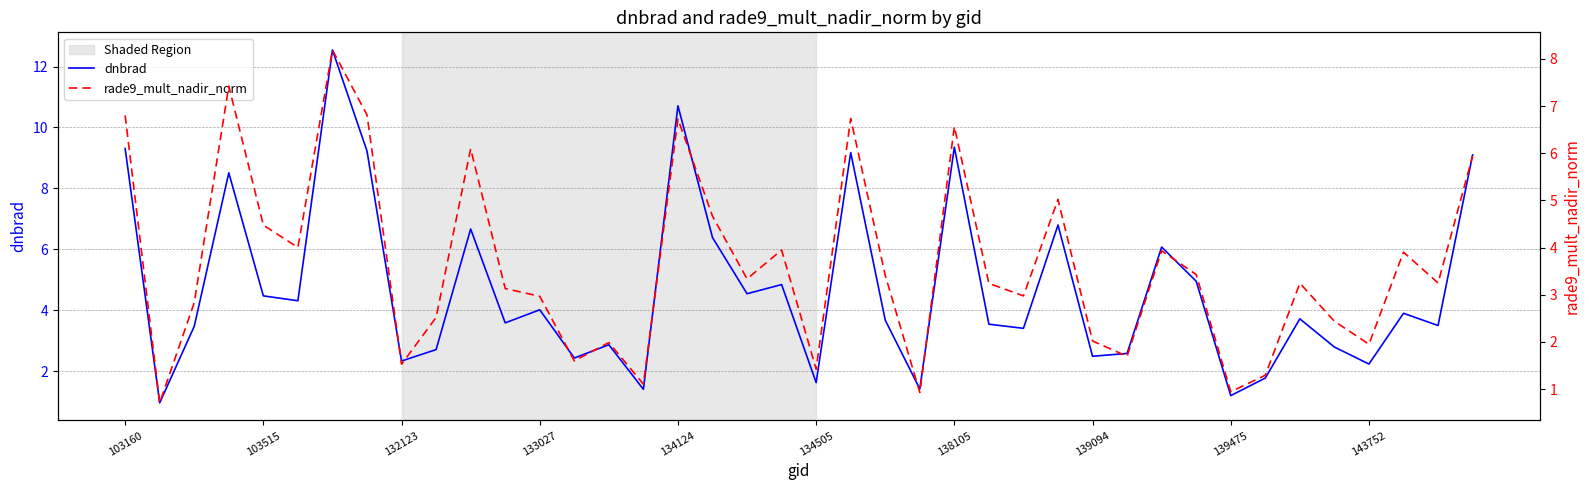

Which series has the largest total across all categories?

dnbrad